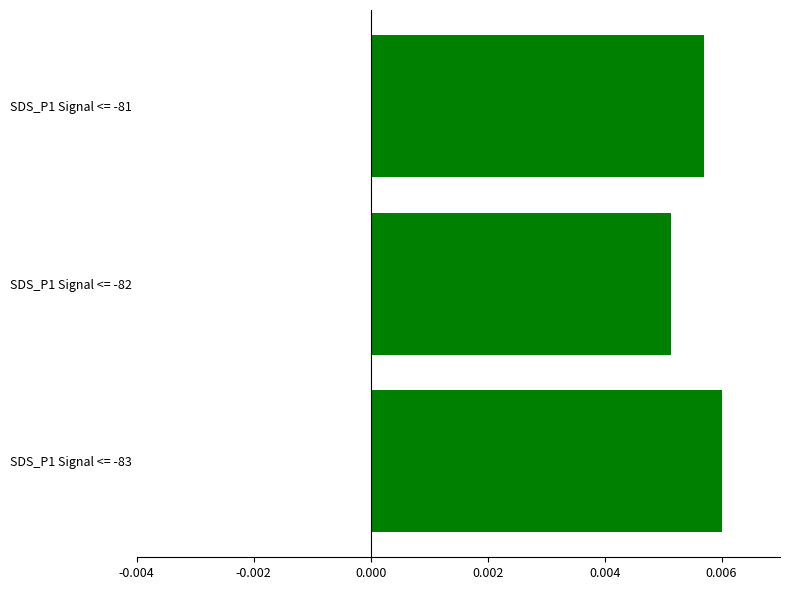

Count the values in the range 0 to 1.

3